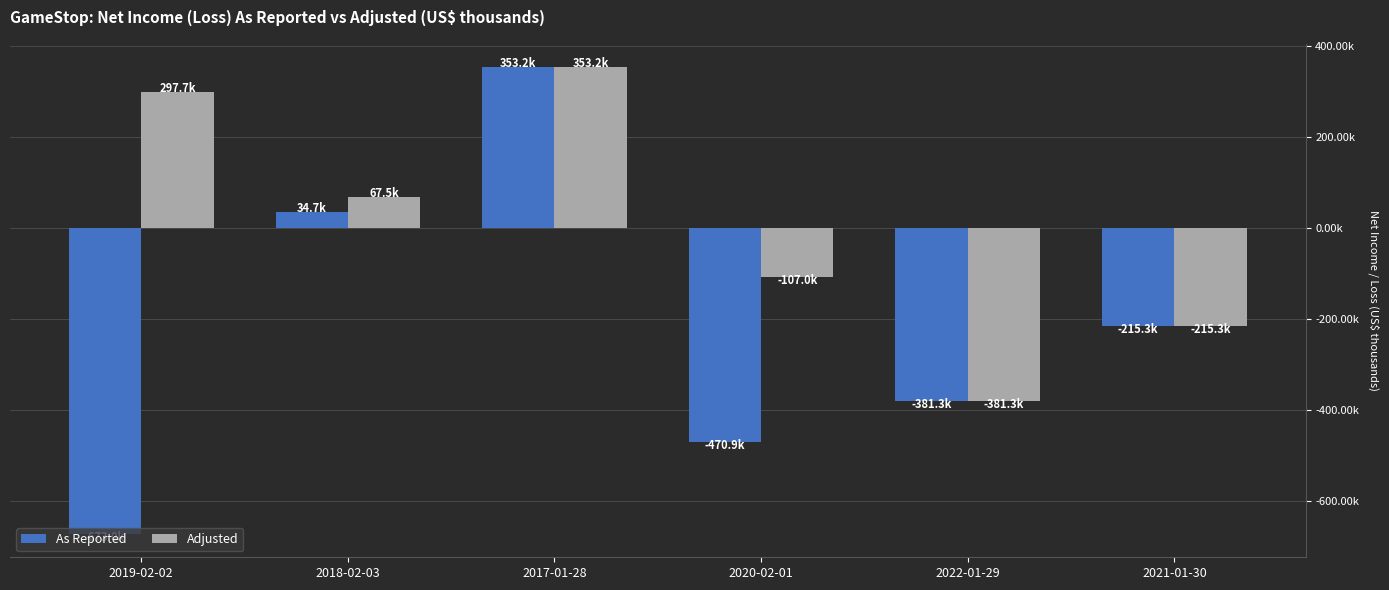

Which series has the widest spread of values?

As Reported